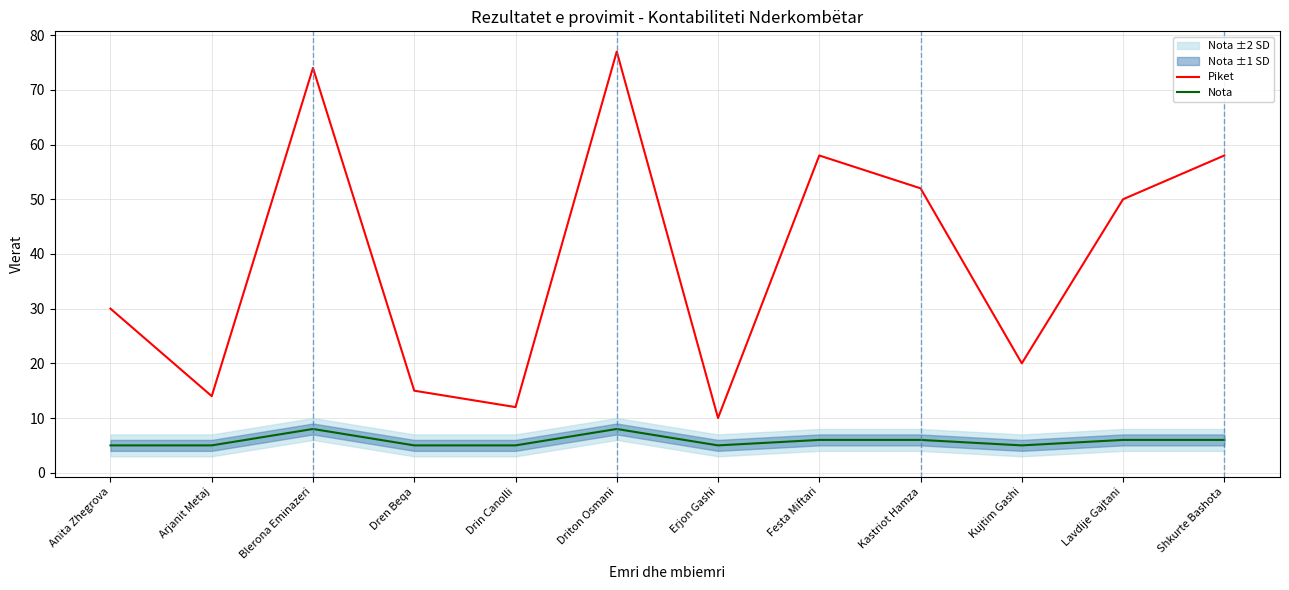

What is the difference between the maximum and second lowest values in the Nota series?

3